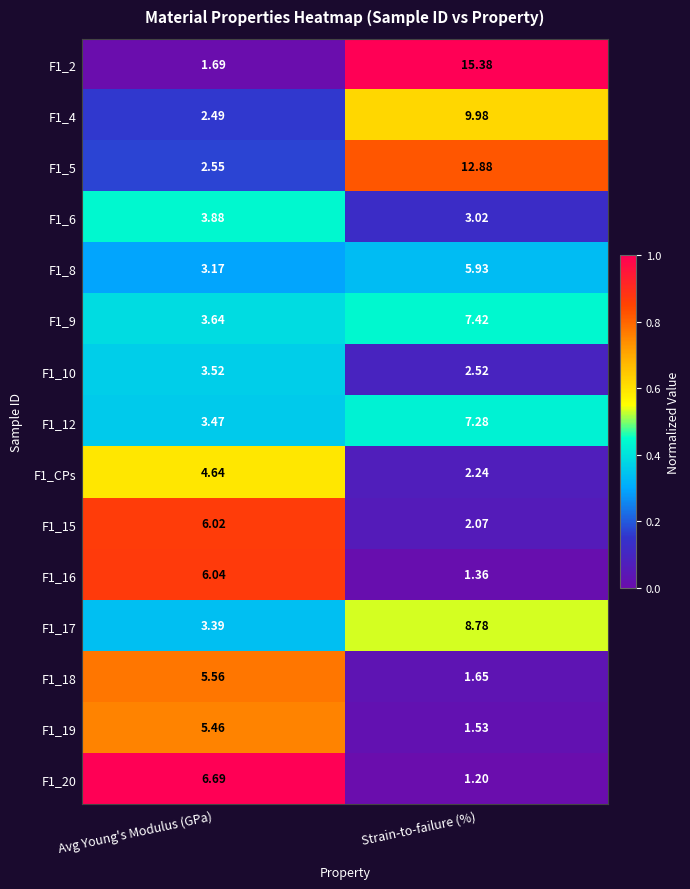

Where is F1_9 nearest to the value 5?

Avg Young's Modulus (GPa)